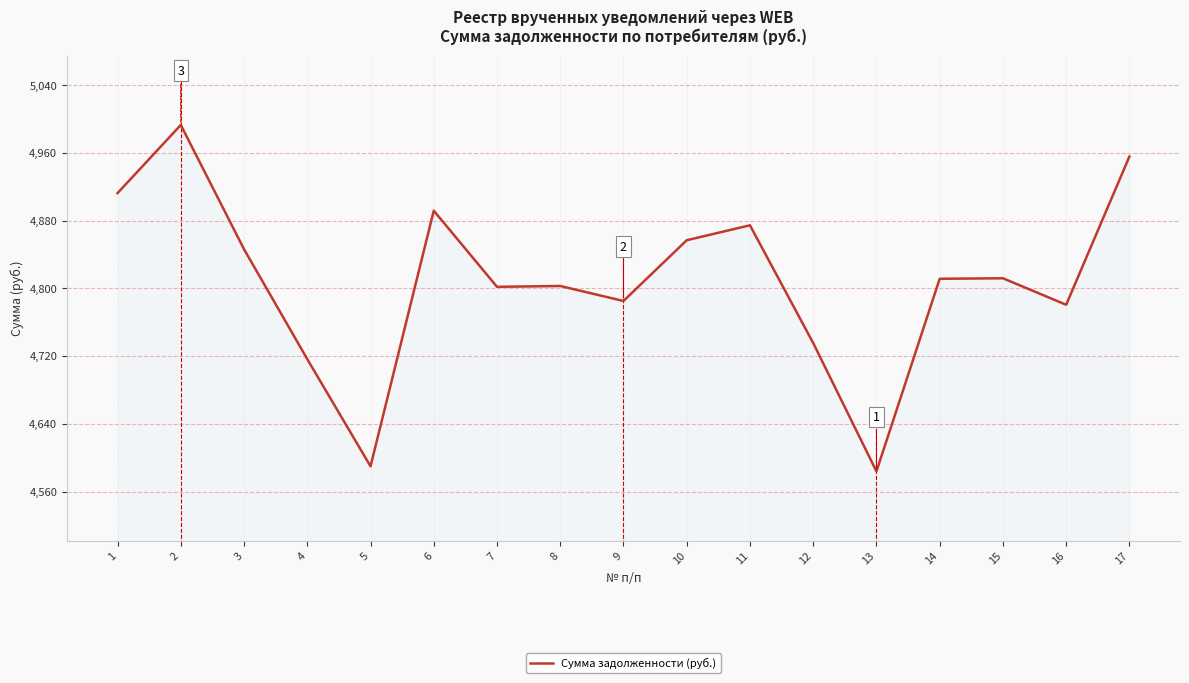

Is it true that the value at 4 is 7743.7?

False